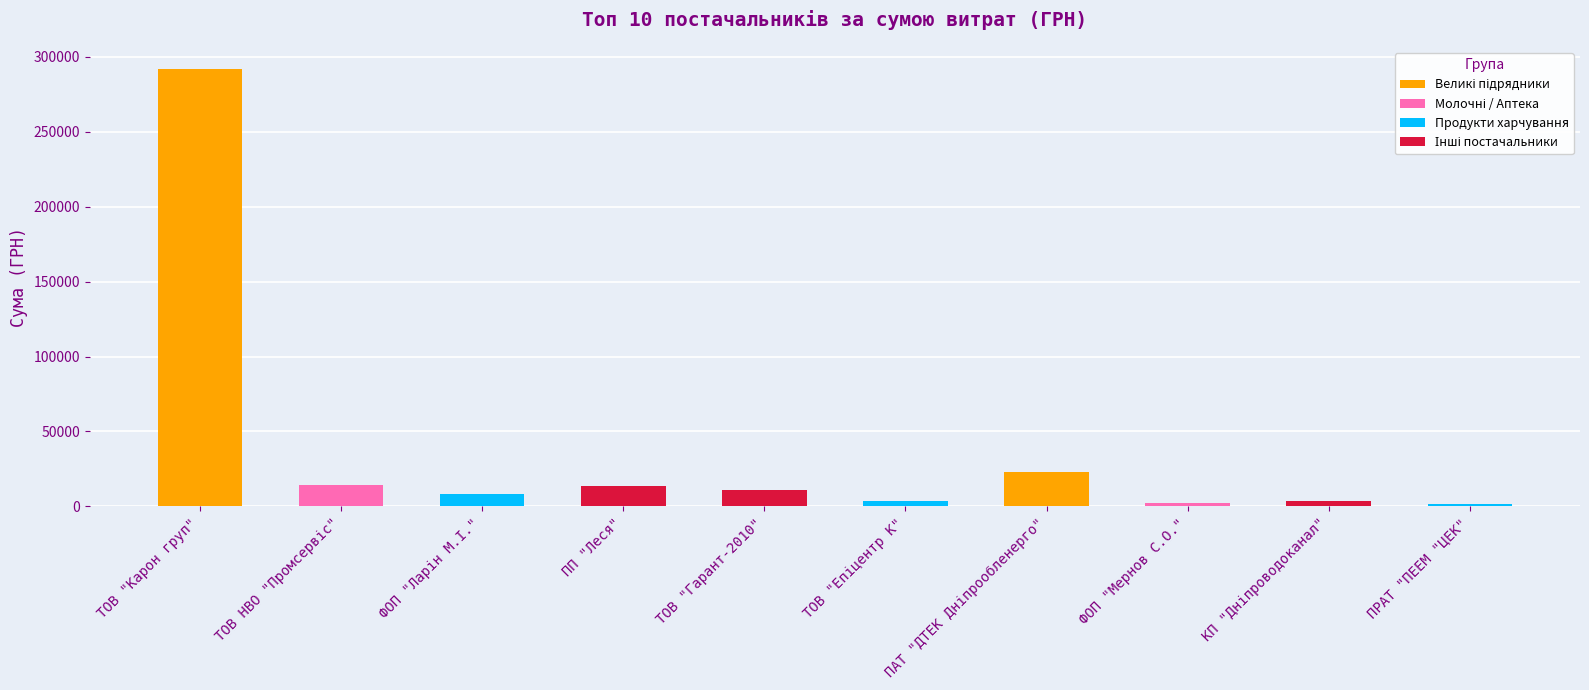

What is the maximum value shown in the chart?

291996.0